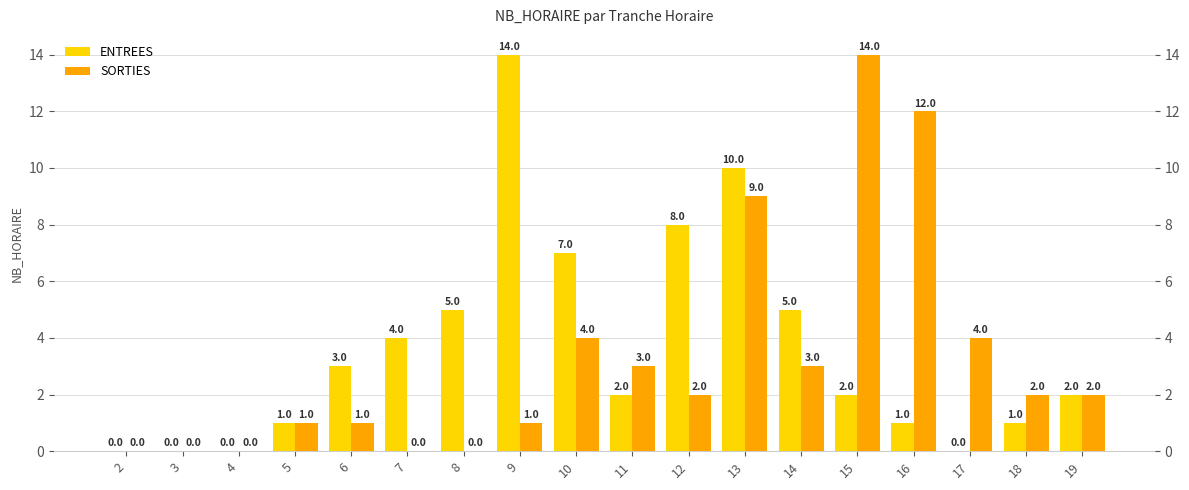

The SORTIES series shows 3 at 15. True or false?

False